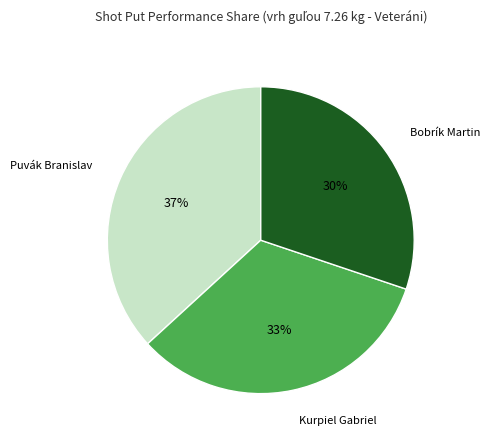

How many segments does this pie chart have?

3